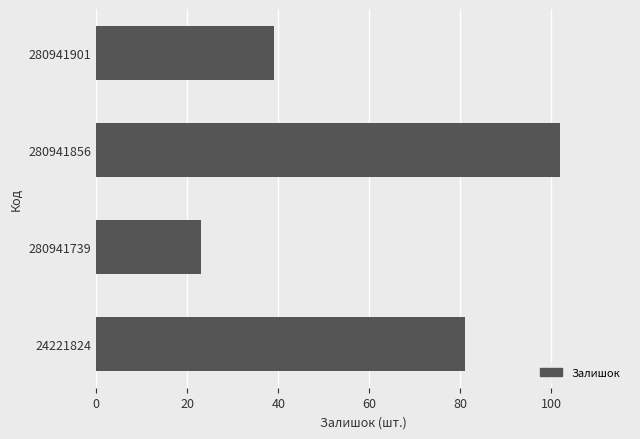

What is the change in value from 280941856 to 24221824?

-21